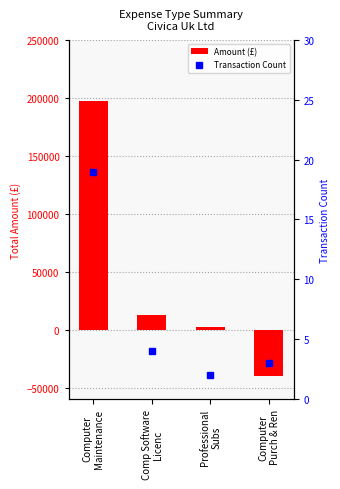

Which series changed the most between Computer
Maintenance and Professional
Subs?

Amount